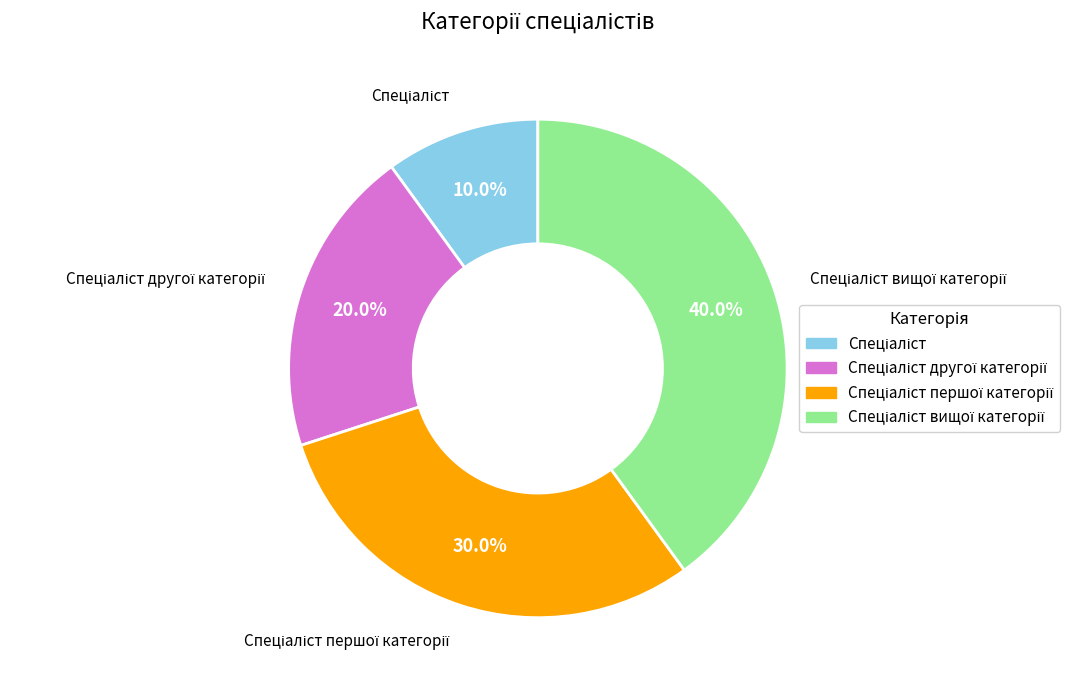

Does any single category account for the majority?

No